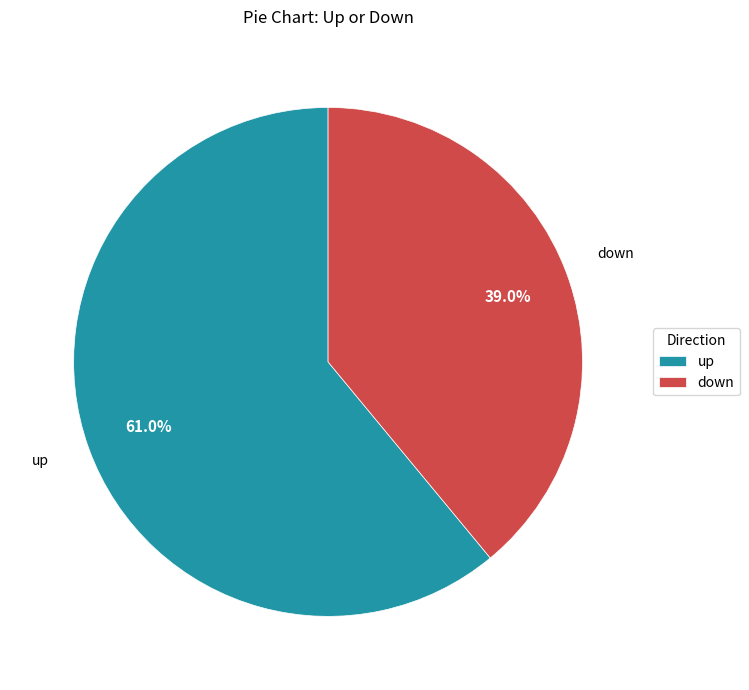

Which has a higher value, down or up?

up